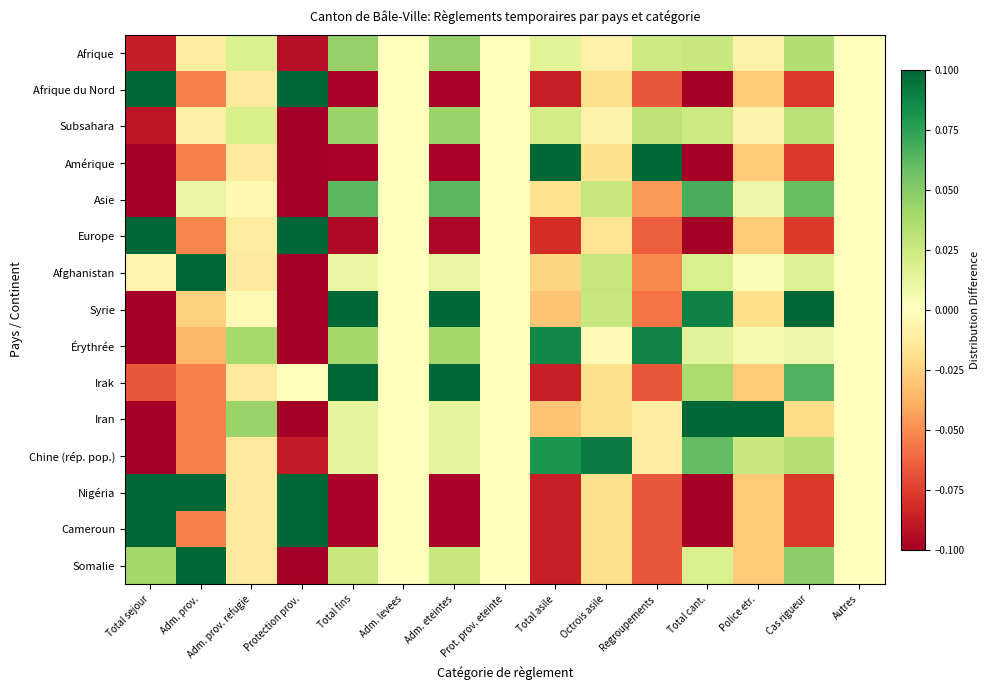

How many data points does each series have?

15